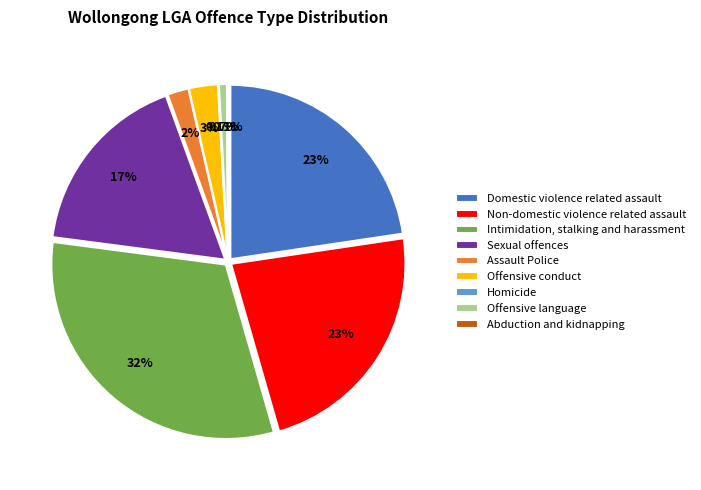

Combined, do Homicide and Assault Police account for over 50%?

No